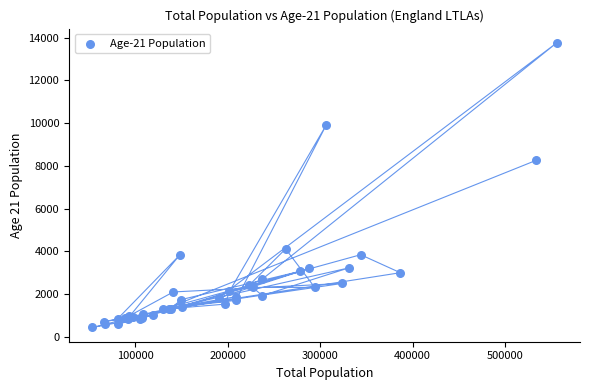

What Y value in the scatter plot is closest to 7093?

8251